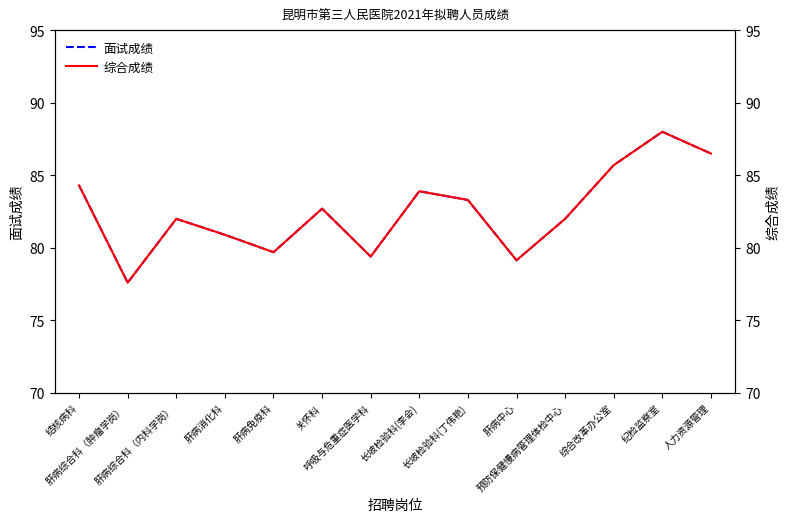

Is this an area chart (filled region under the line)?

No